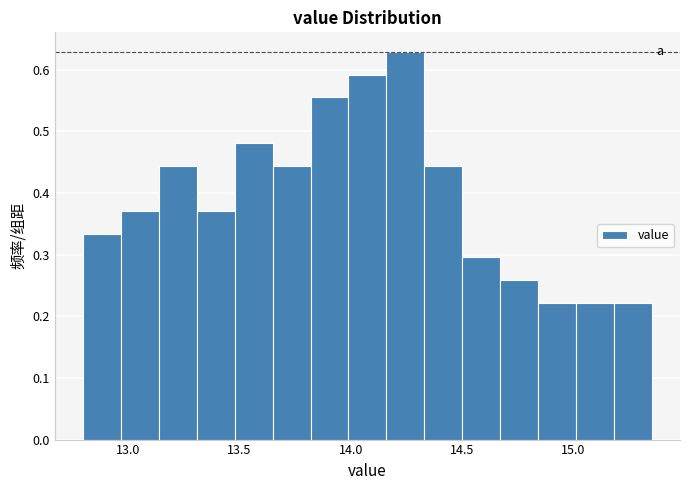

Around what value on the x-axis is the tallest bar? Give the approximate position of its centre, as read against the axis.

14.25